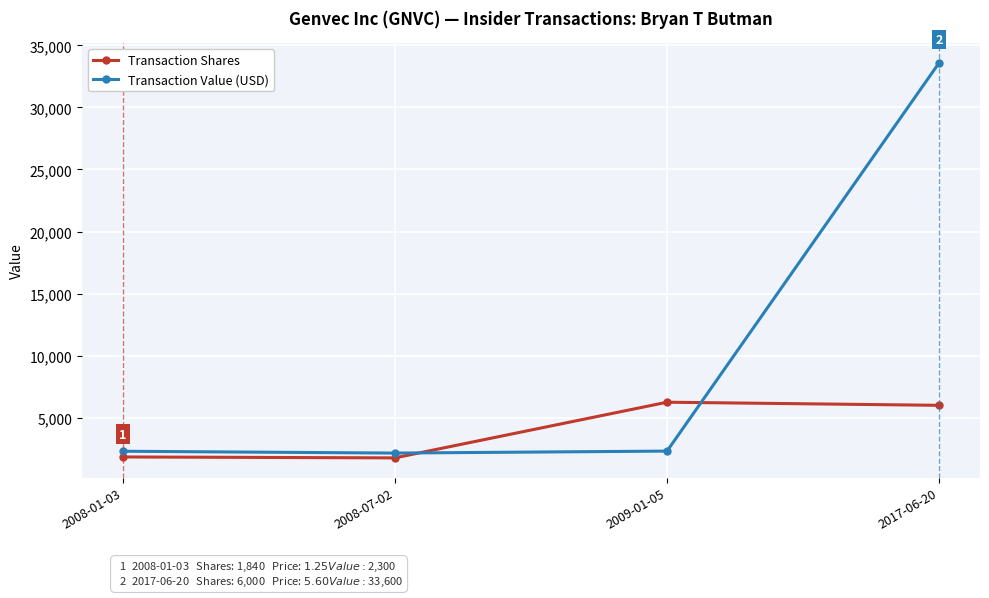

Between 2008-01-03 and 2009-01-05, which series saw the biggest shift?

Transaction Shares